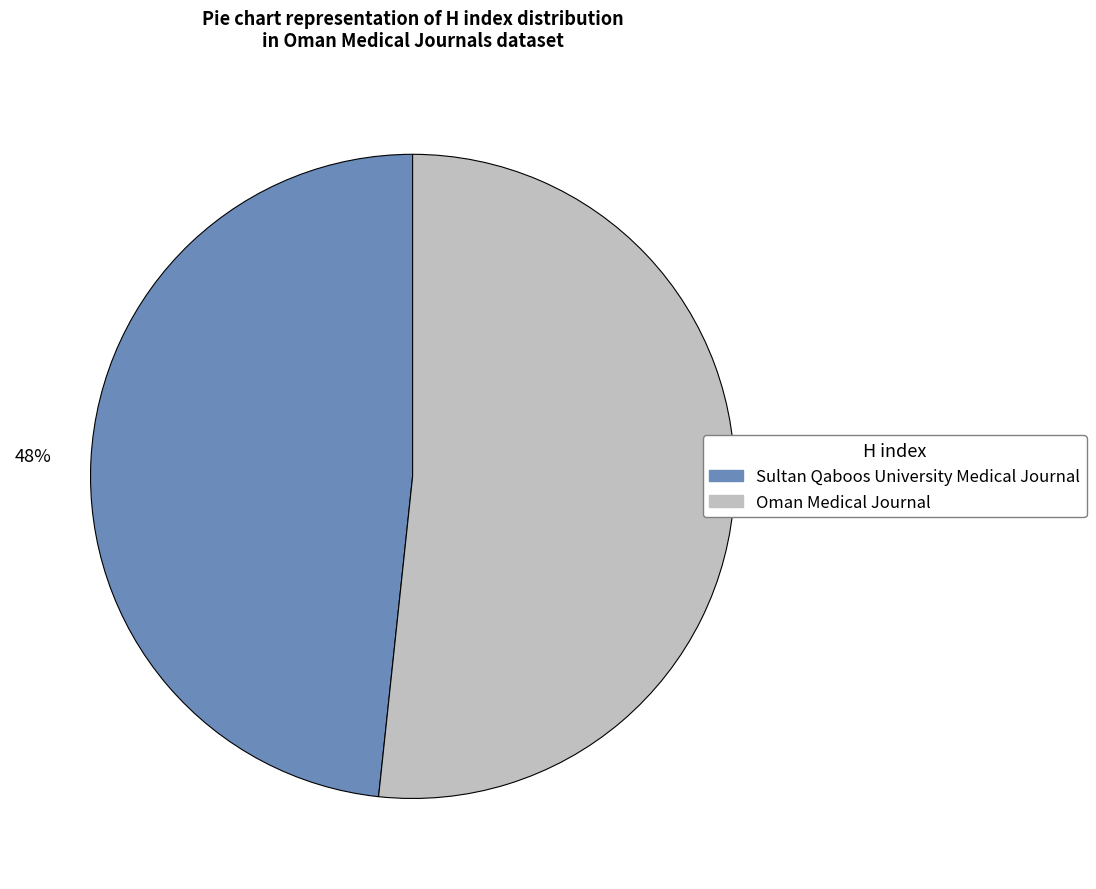

Is there any slice that represents more than half of the pie?

Yes